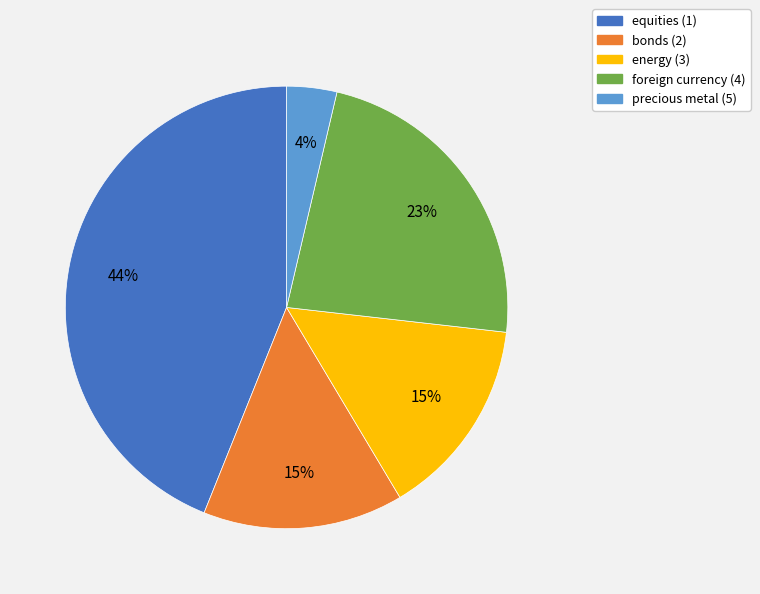

Between precious metal (5) and equities (1), which is larger?

equities (1)